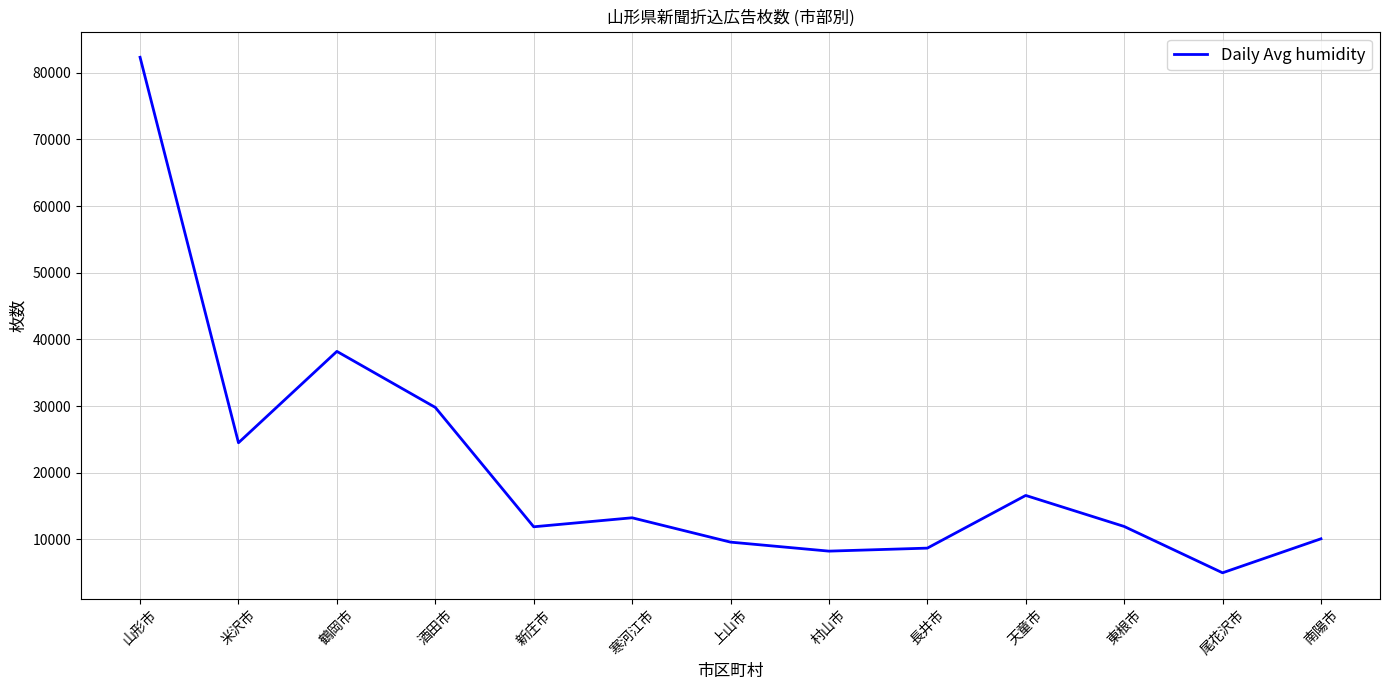

How many series are shown in this chart?

1